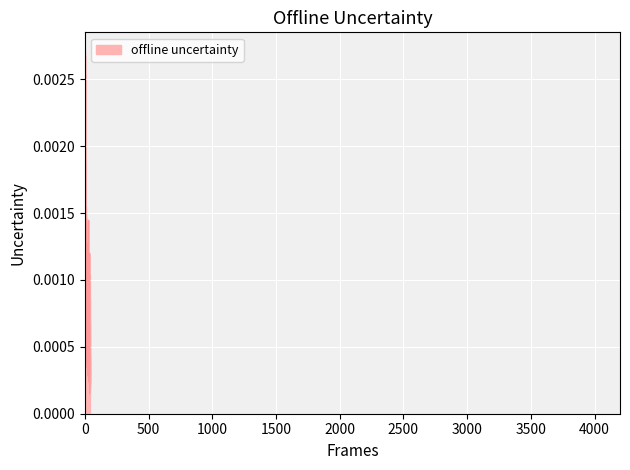

List the labels in order of value, smallest first.

39, 38, 37, 36, 35, 34, 33, 32, 31, 30, 29, 28, 27, 26, 25, 24, 23, 22, 21, 20, 19, 18, 17, 16, 15, 14, 13, 12, 11, 3, 10, 9, 8, 6, 2, 5, 7, 1, 4, 0